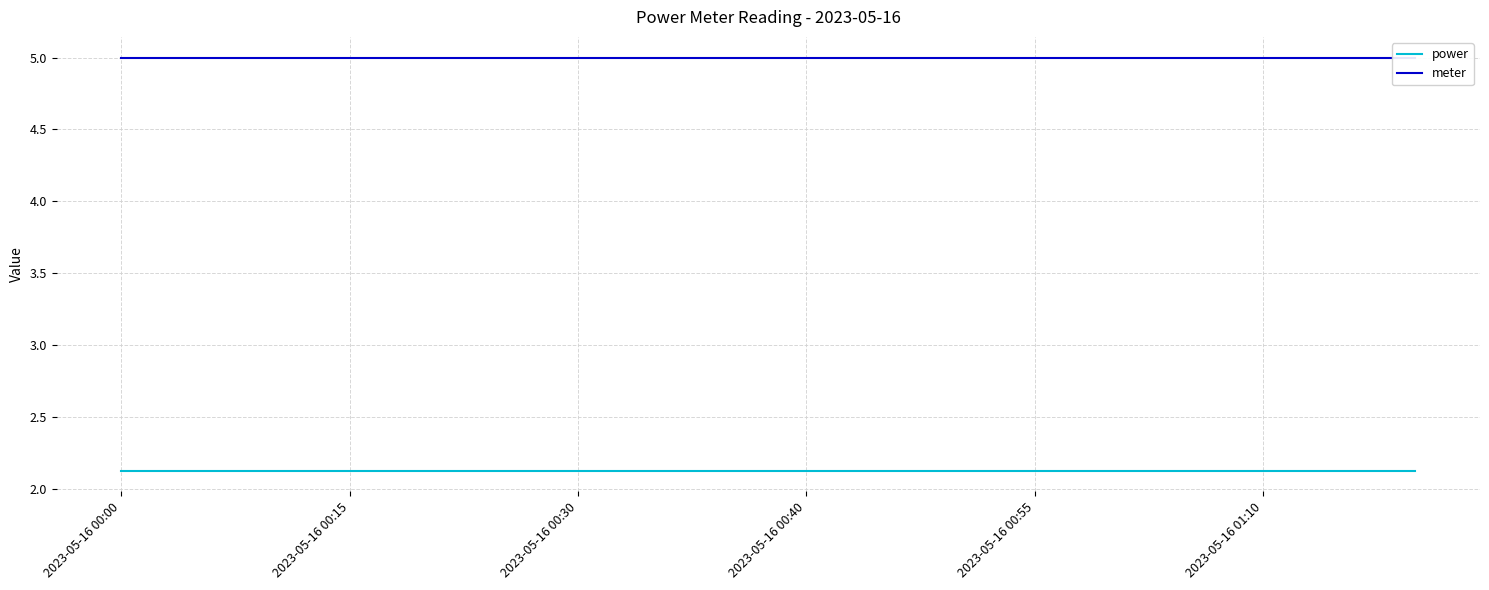

How many data points does each series have?

18